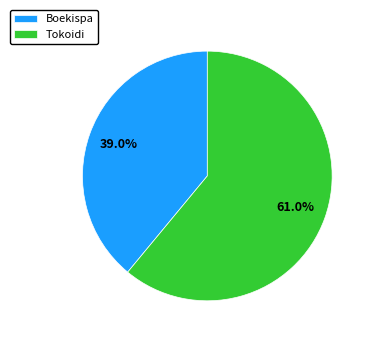

Which slice is the largest?

Tokoidi